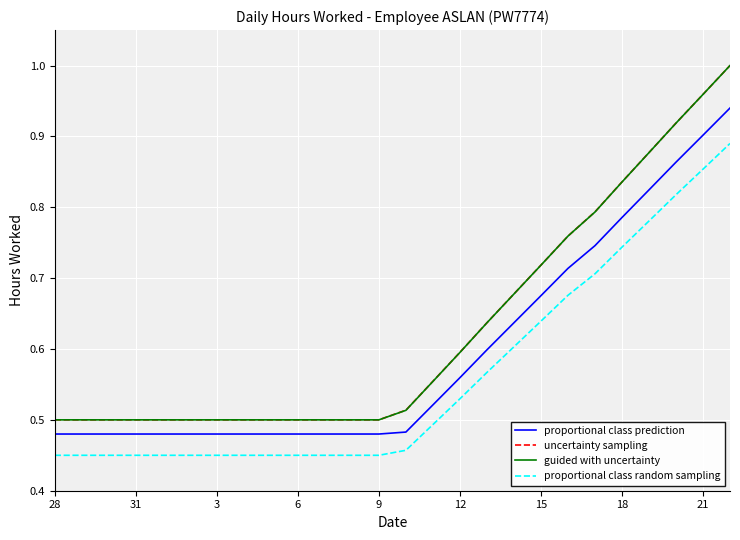

True or false: proportional class random sampling and guided with uncertainty intersect in this chart.

False